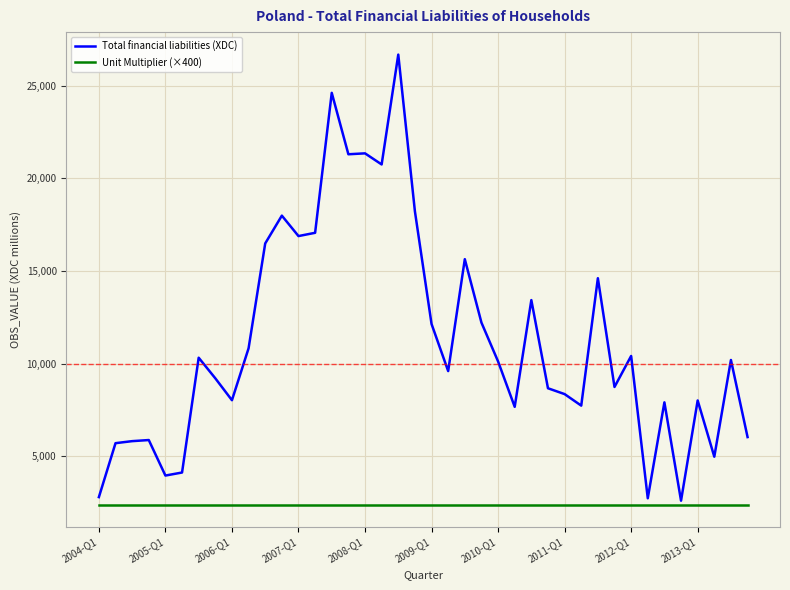

What are all the series names shown in the legend?

Total financial liabilities (XDC), Unit Multiplier (×400)